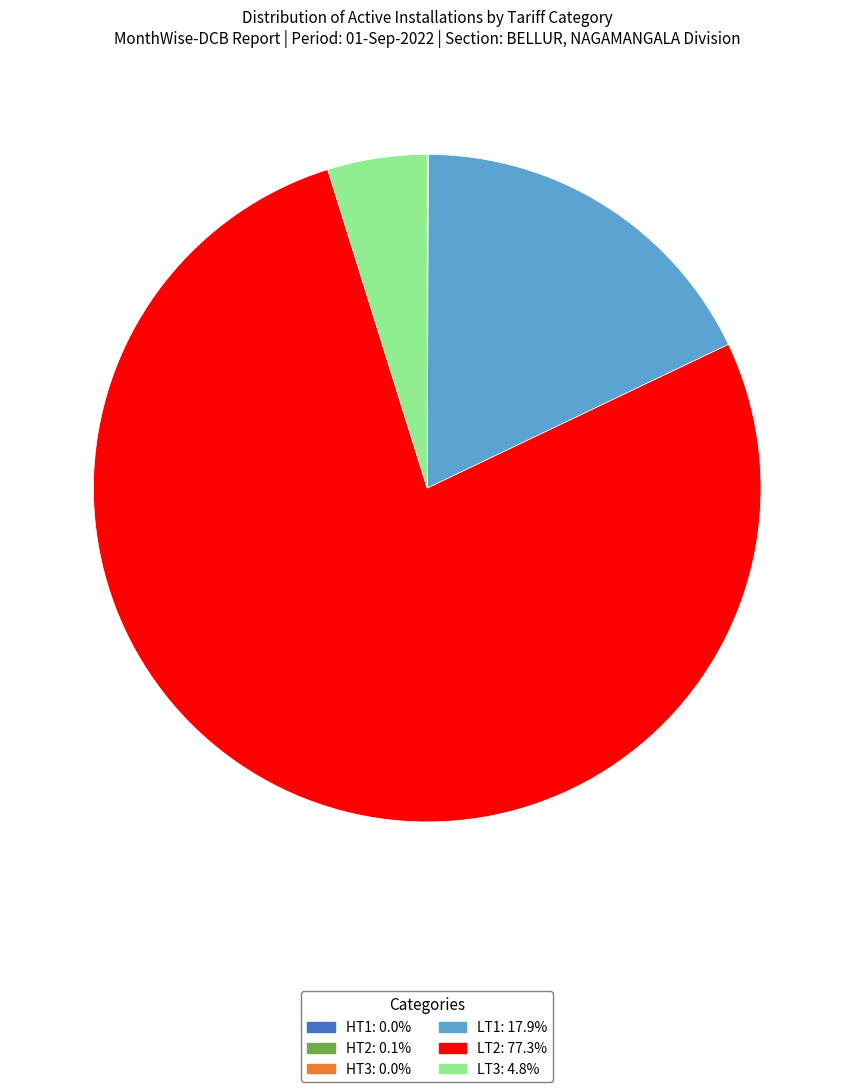

What is the largest slice in the pie chart?

LT2